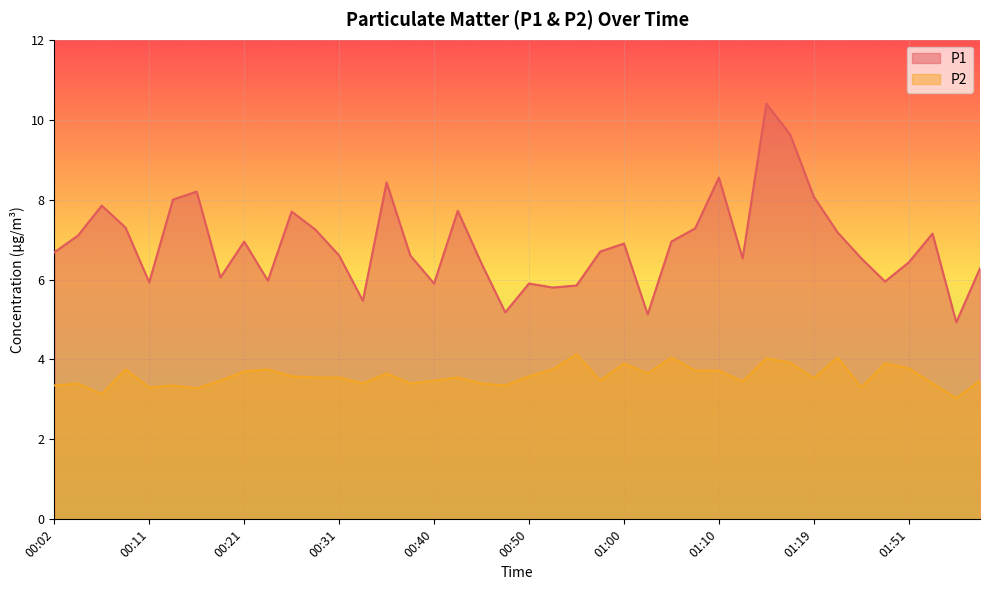

What is the sum of all P1 values?

275.4